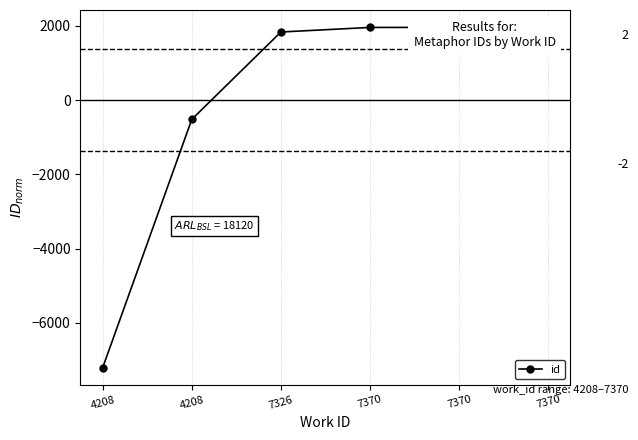

What is the difference between the second highest and second lowest values?

2479.0